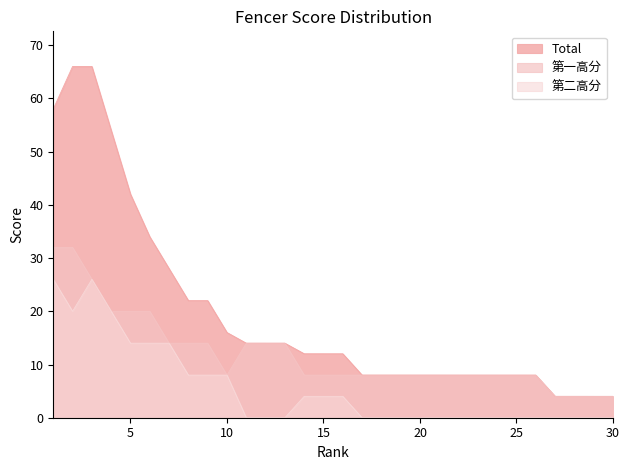

At which category is the sum across all series the highest?

2